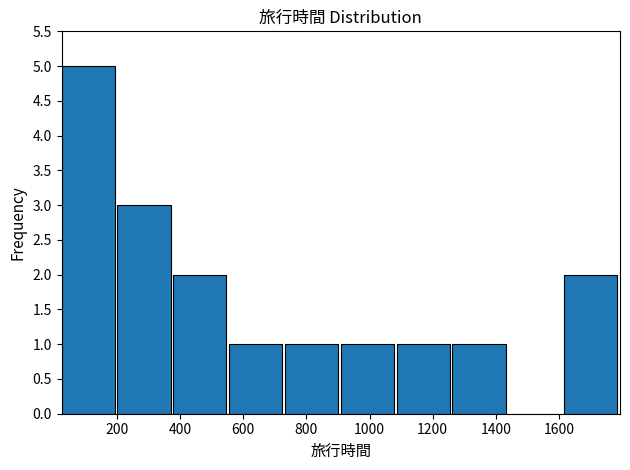

What is the height of the bar covering 200 to 380 on the x-axis? Neither the bar edges nor the heights are printed on the chart, so give them approximately, as read against the axes.

3